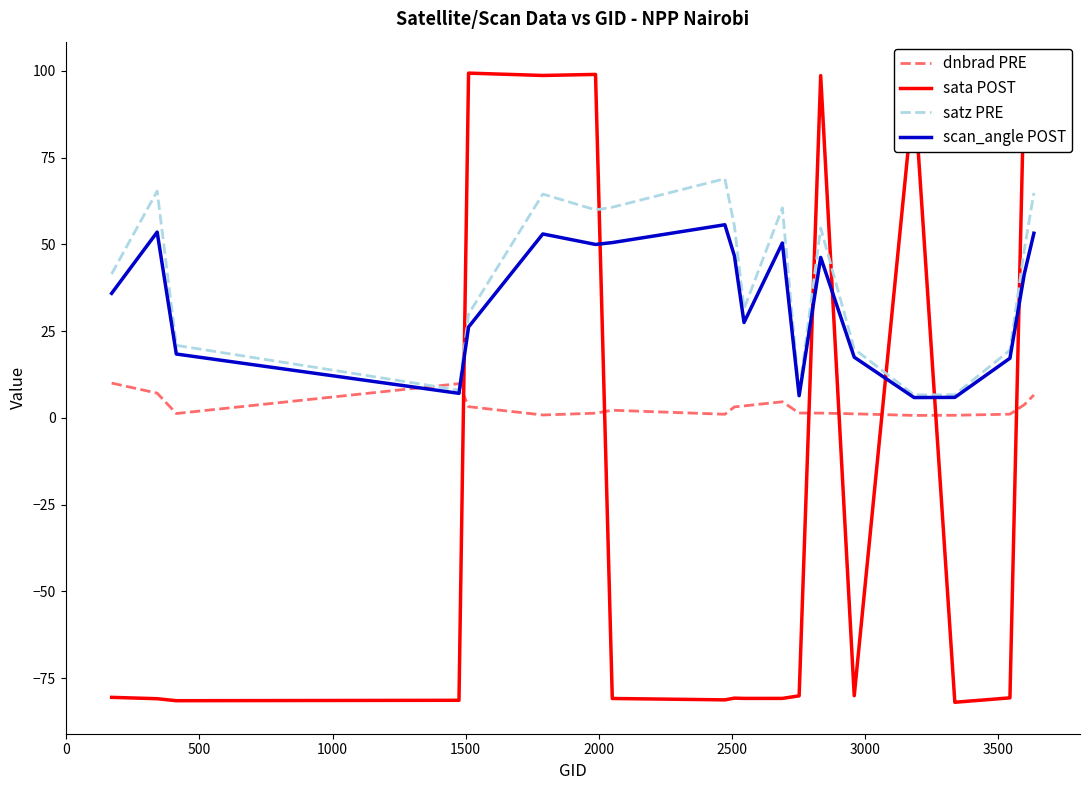

Which series has the widest spread of values?

sata POST